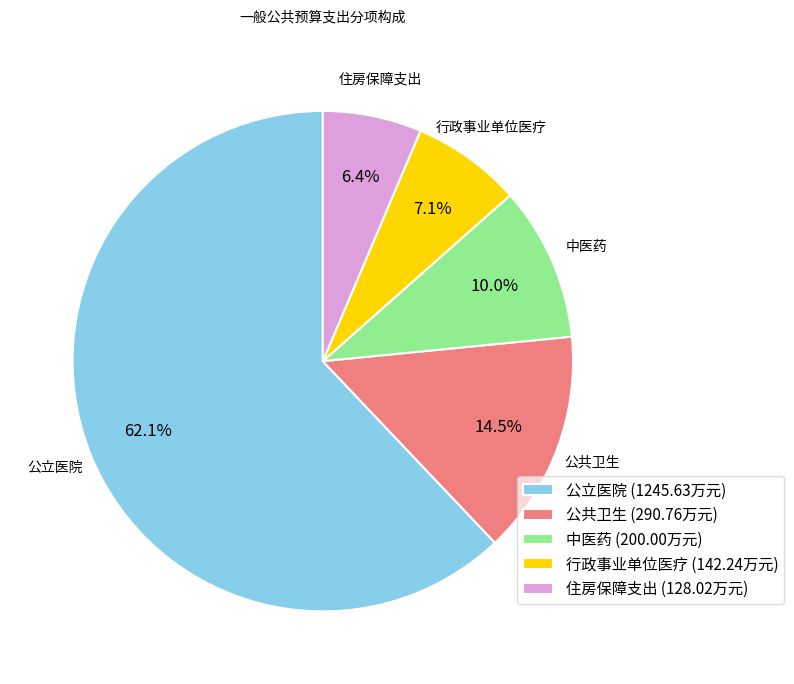

To the nearest percent, what portion does 行政事业单位医疗 represent?

7%